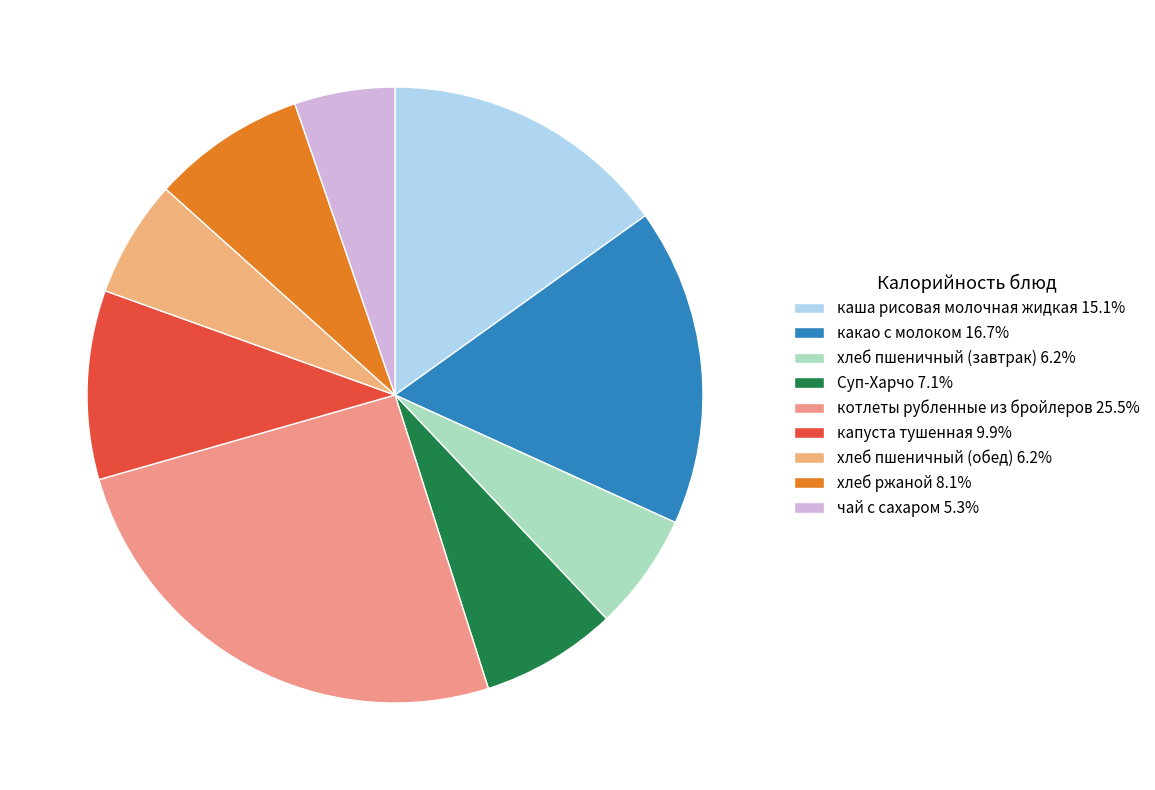

To the nearest percent, what percentage of the pie is хлеб ржаной?

8%